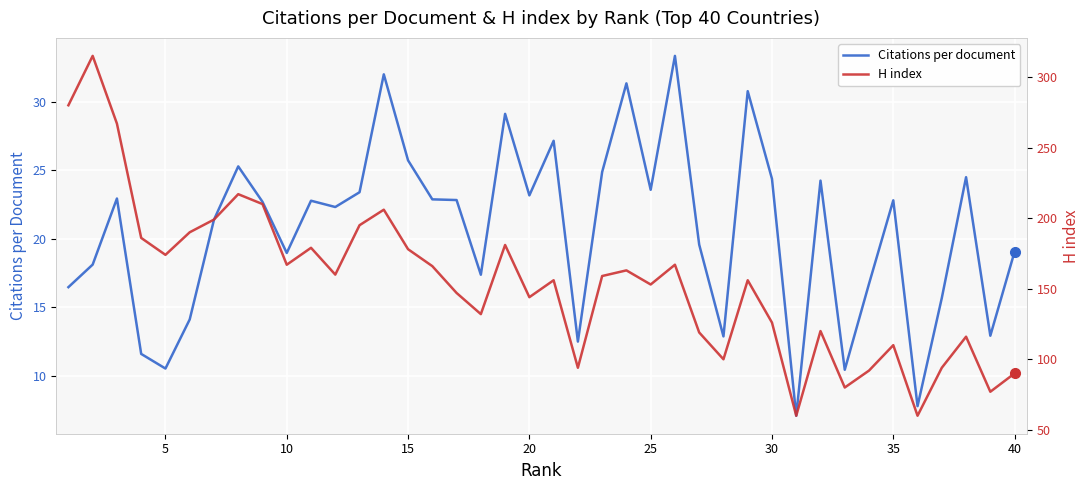

True or false: Citations per document has a value of 30.3 at 40.

False